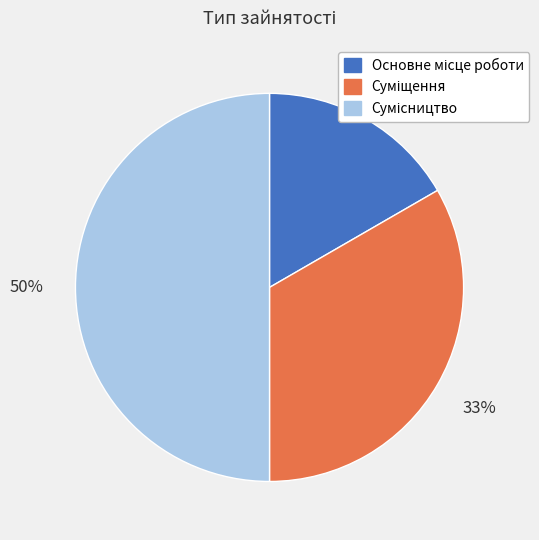

To the nearest percent, what is the average slice percentage?

33%